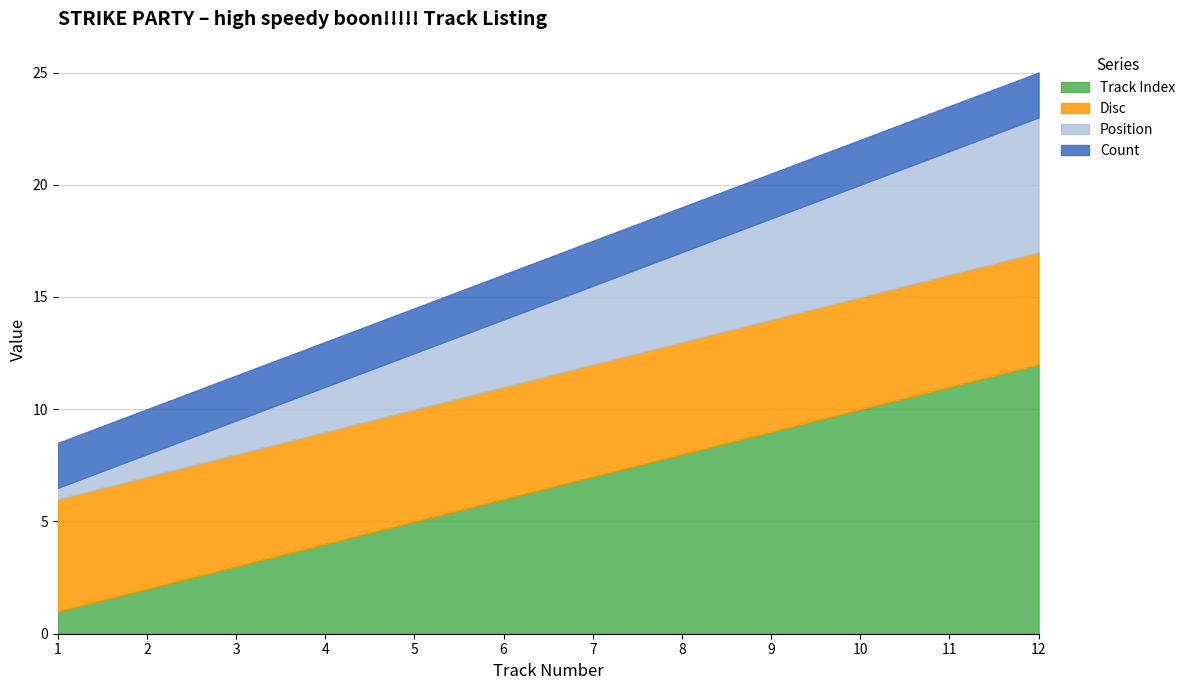

Is it true that Position equals 1 at 5?

False